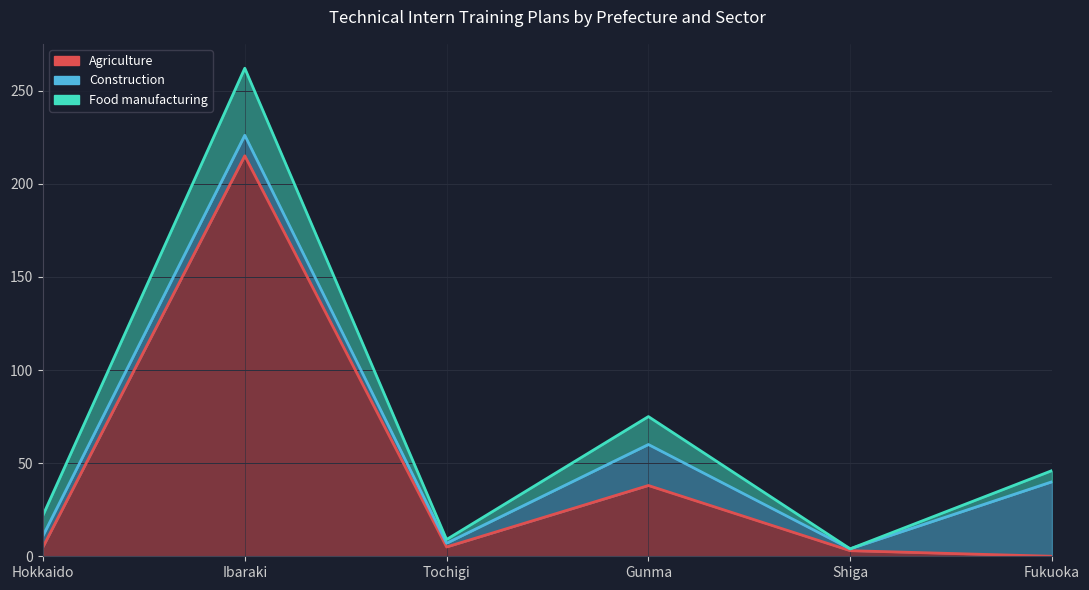

What is the value of the Construction point at the 3rd from the left?

2